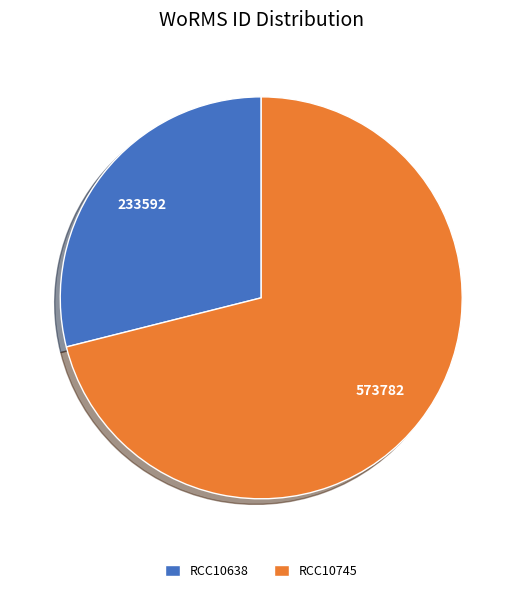

What is the ratio of the value at RCC10638 to the value at RCC10745?

0.4